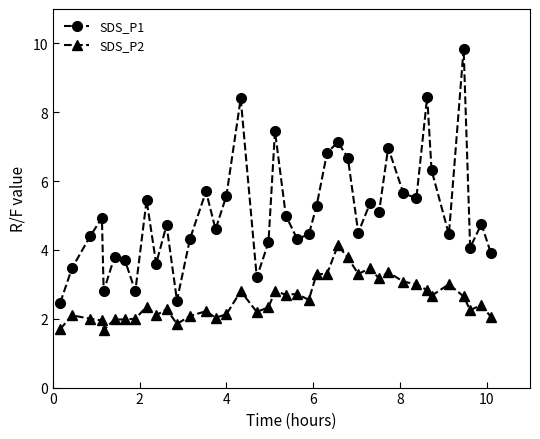

What is the difference between the maximum and minimum values in the SDS_P1 series?

7.4